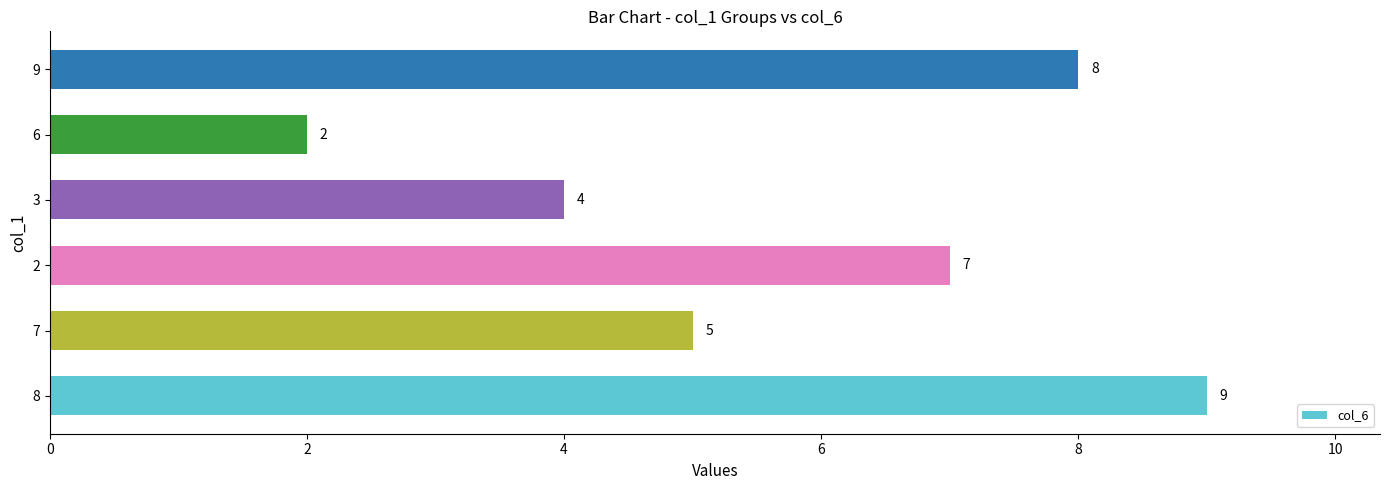

Between 9 and 2, which is larger?

9